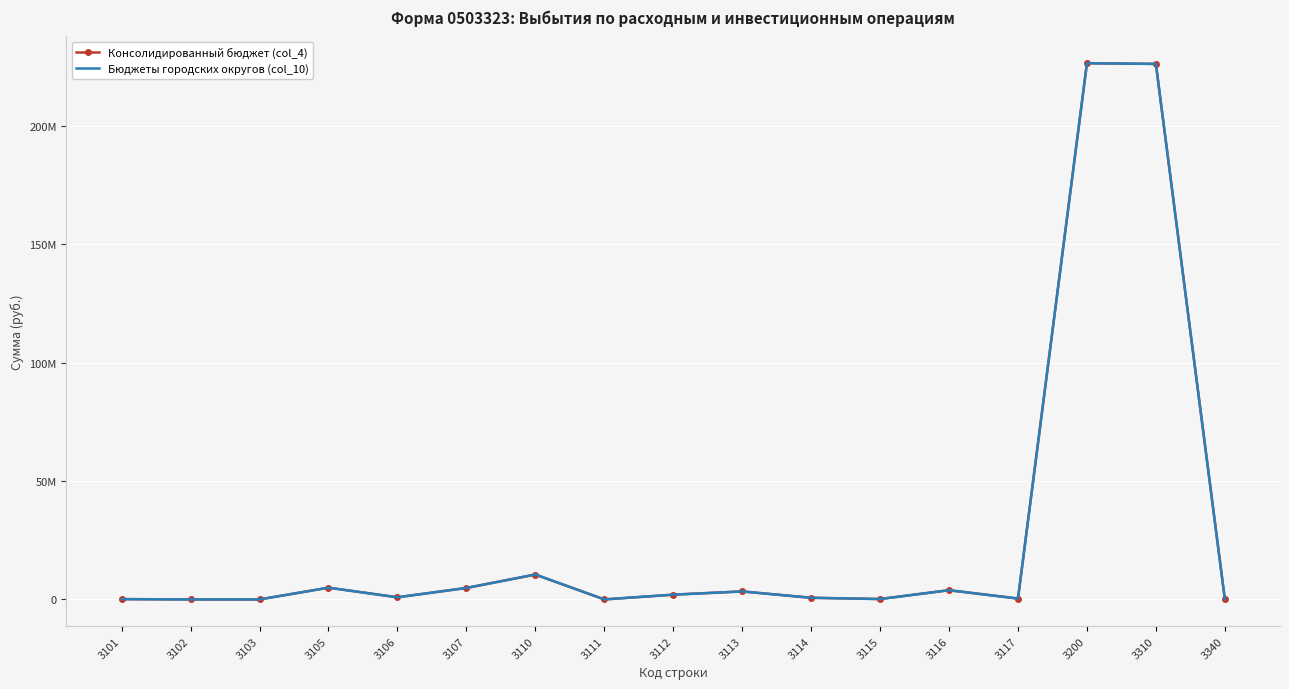

True or false: Консолидированный бюджет (col_4) and Бюджеты городских округов (col_10) cross at least once.

False